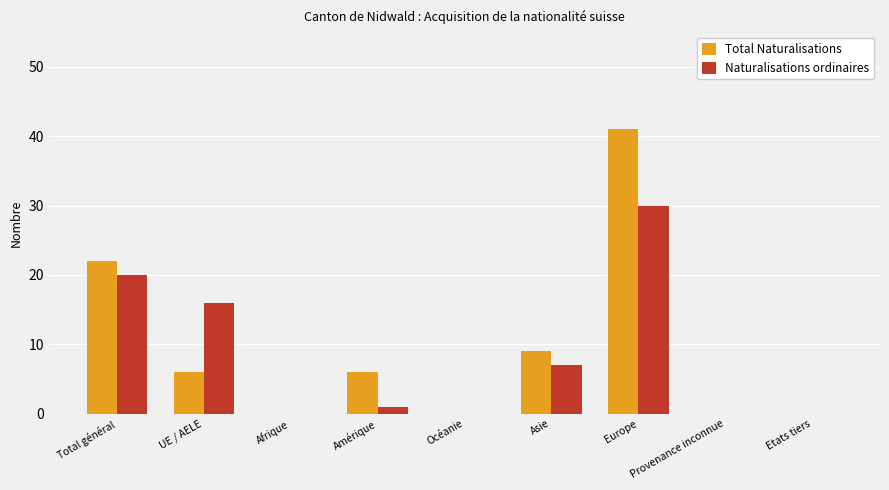

What are all the series names shown in the legend?

Total Naturalisations, Naturalisations ordinaires